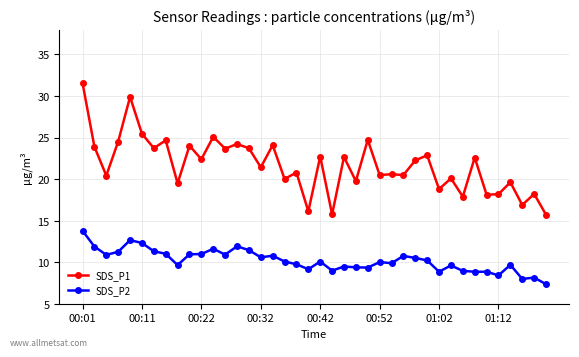

True or false: SDS_P2 has more than 2 interior local peaks.

True